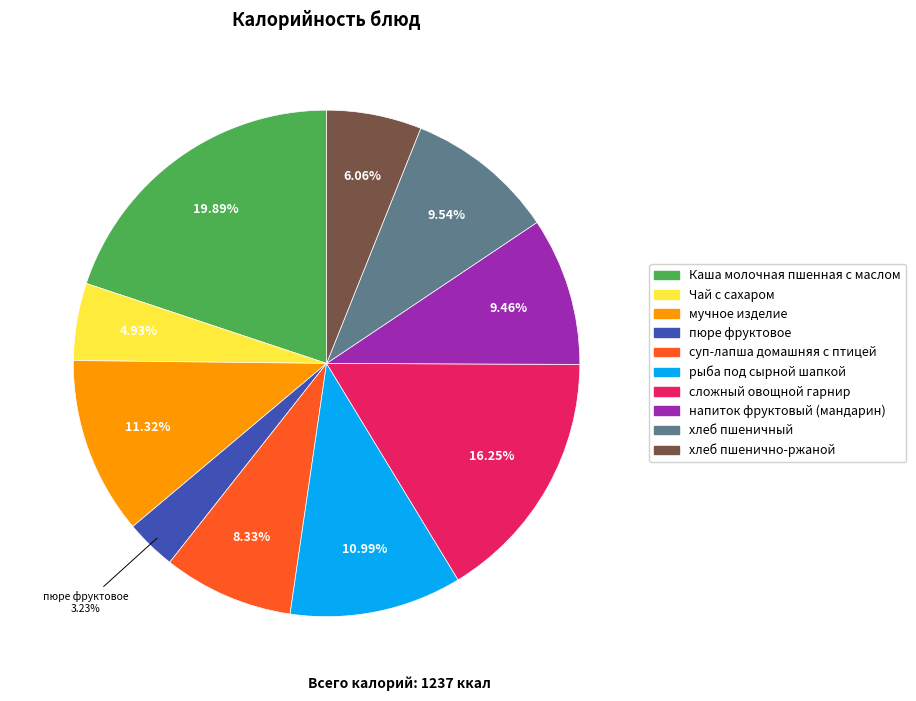

What is the ratio of the value at пюре фруктовое to the value at рыба под сырной шапкой?

0.3